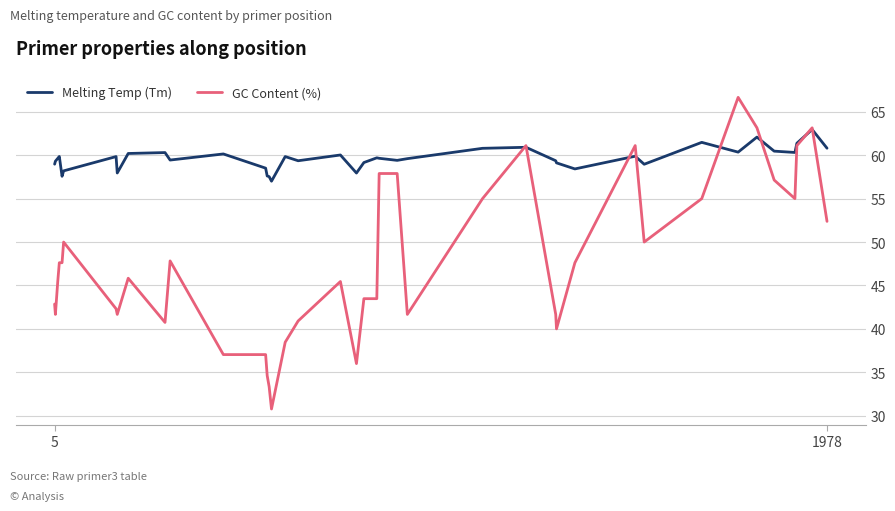

Which series has the largest total across all categories?

Melting Temp (Tm)